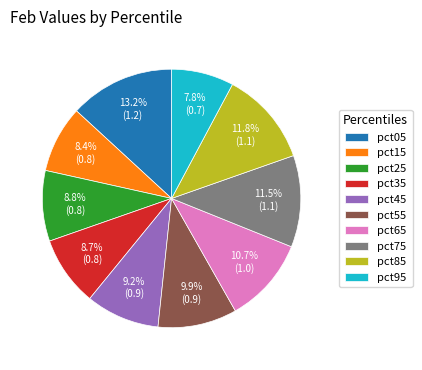

Does pct55 represent more than half of the total?

No